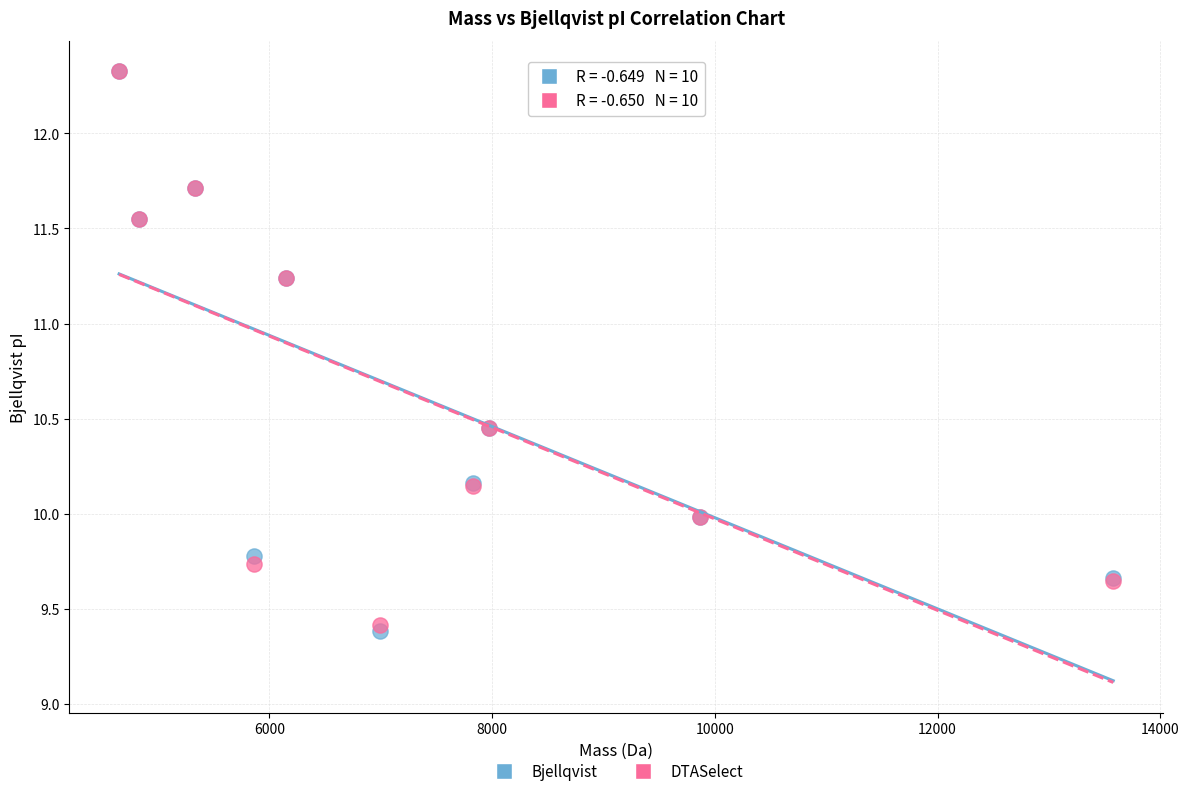

What are all the series names shown in the legend?

Bjellqvist, DTASelect